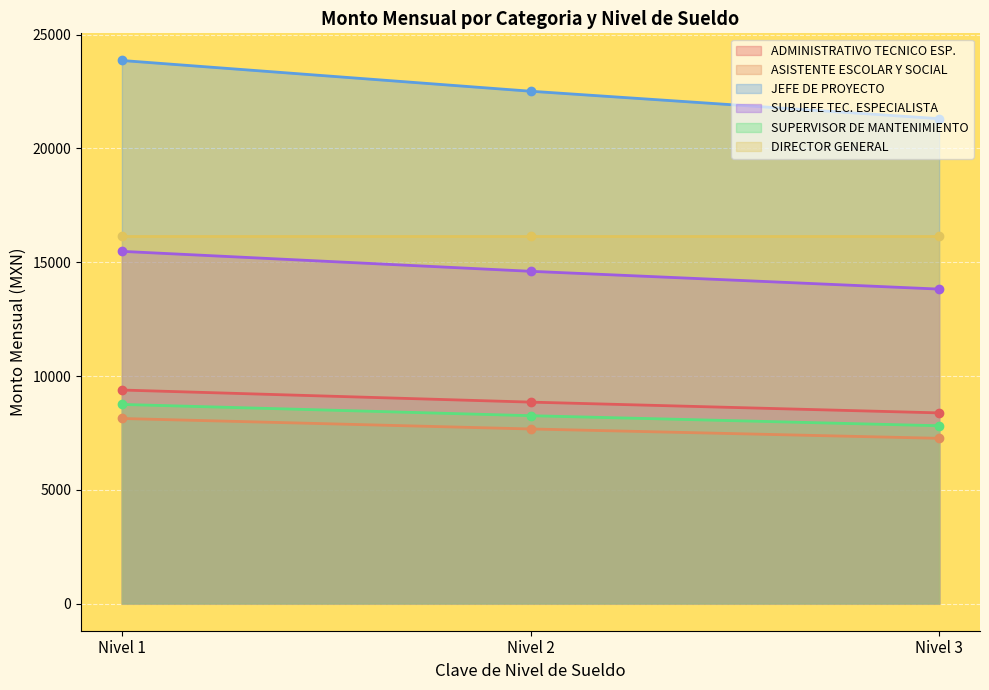

What is the difference between the highest and lowest values at Nivel 1?

15732.3